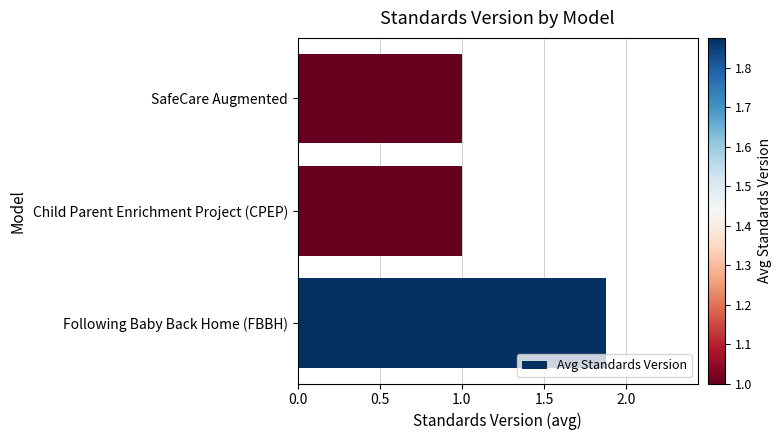

What is the sum of all values?

3.9